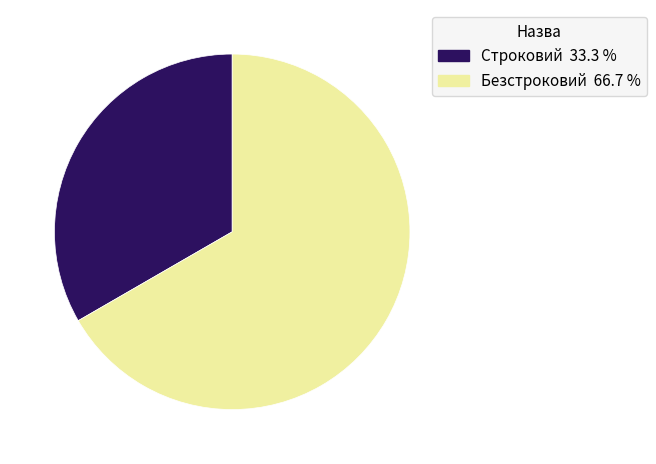

What is the largest slice in the pie chart?

Безстроковий